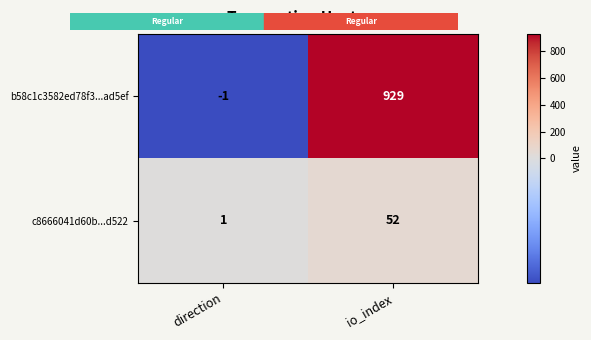

Which series has the largest total across all categories?

b58c1c3582ed78f3...ad5ef